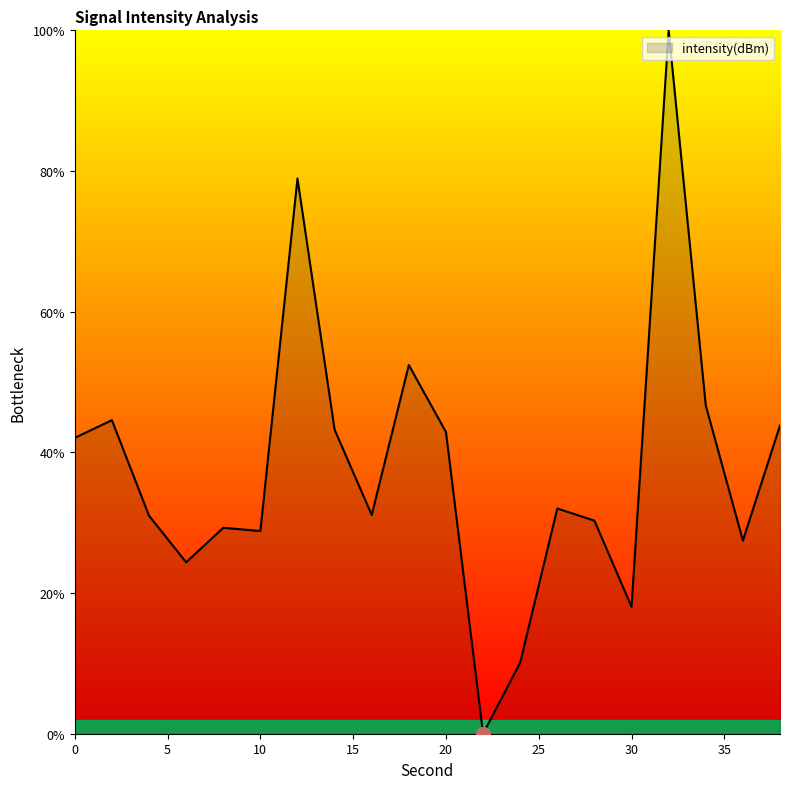

What is the maximum value shown in the chart?

100.0